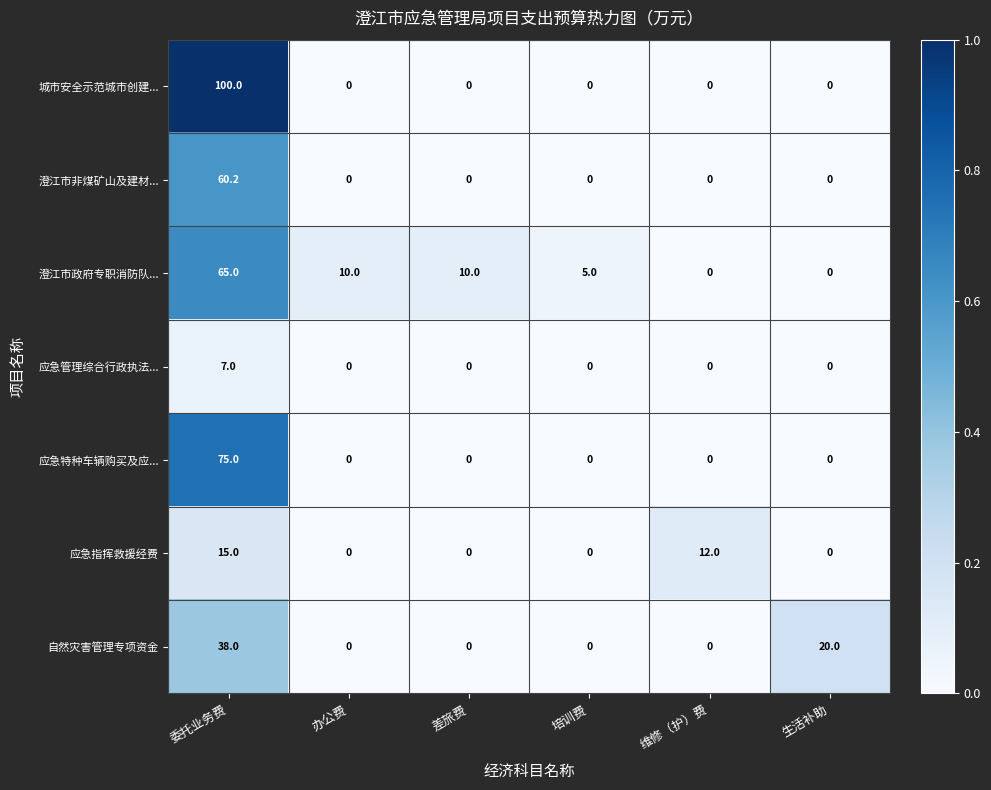

What is the maximum value for 城市安全示范城市创建...?

100.0